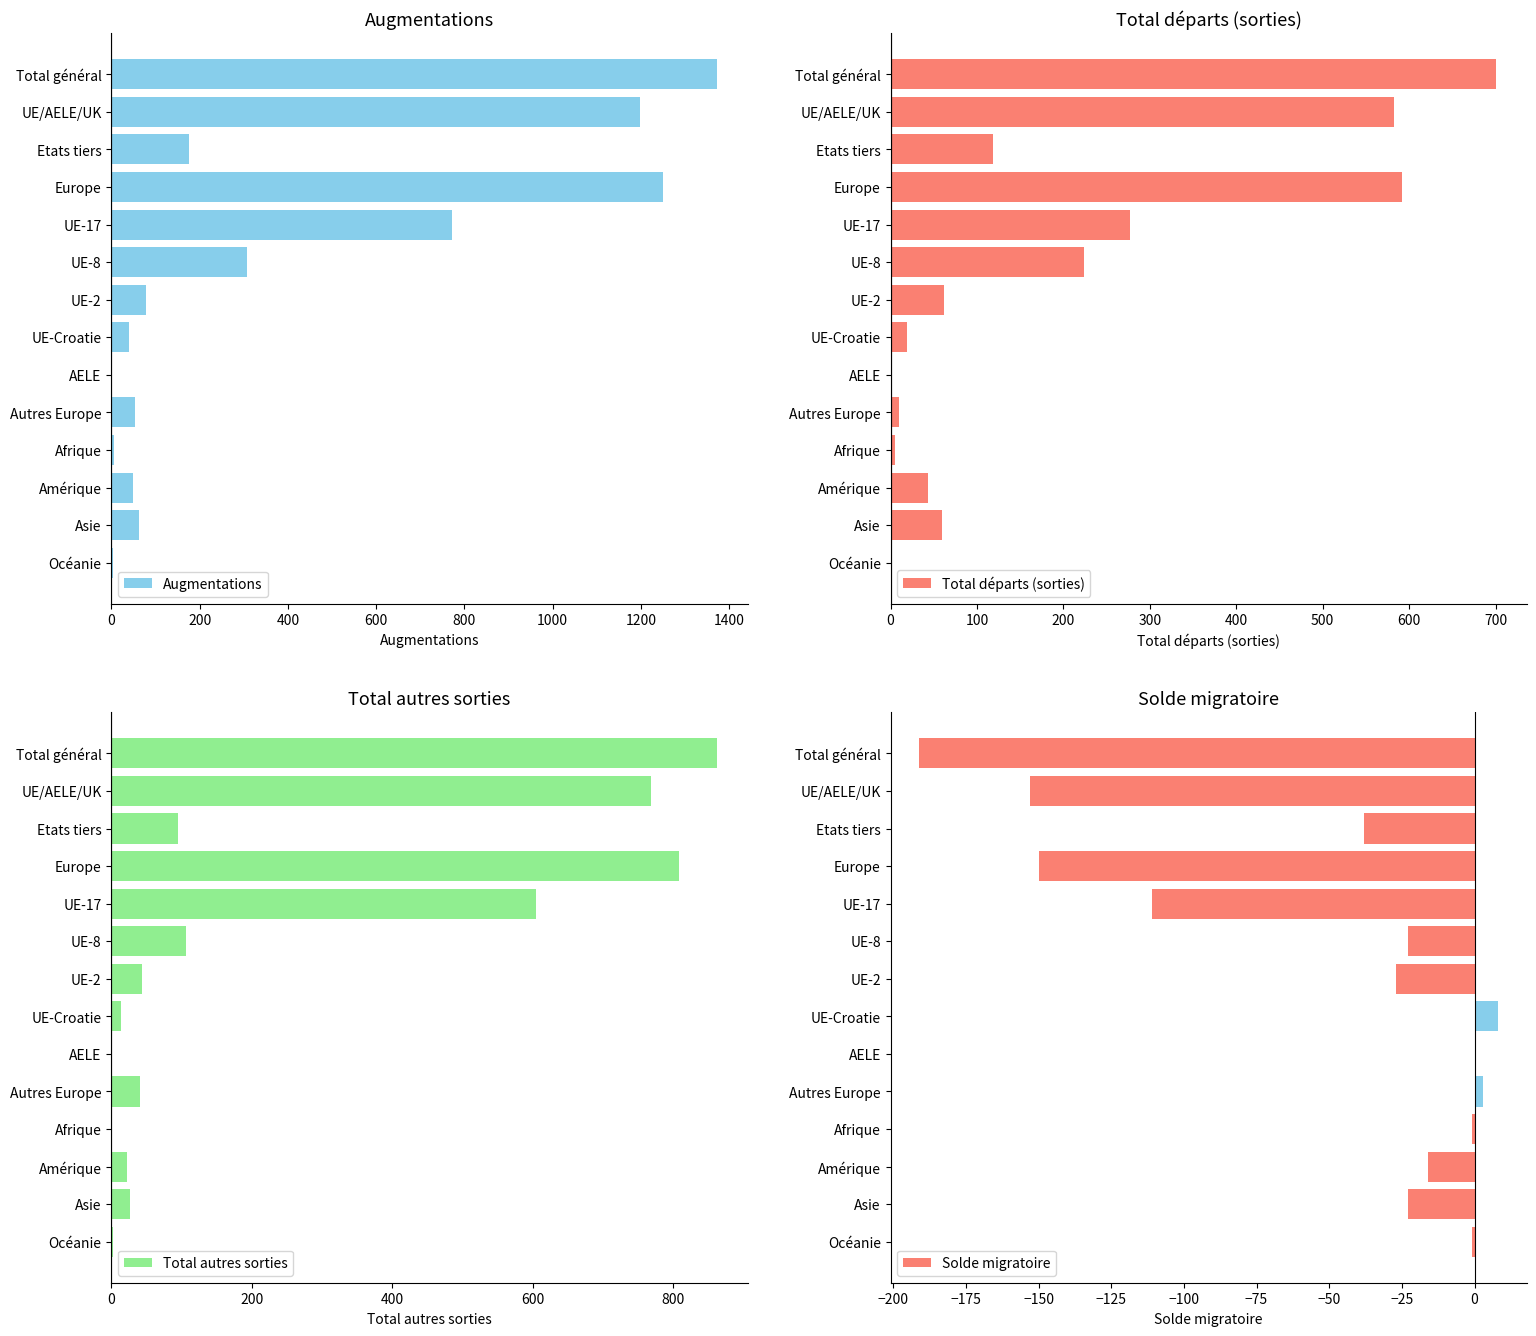

The Augmentations series shows 50 at Amérique. True or false?

True